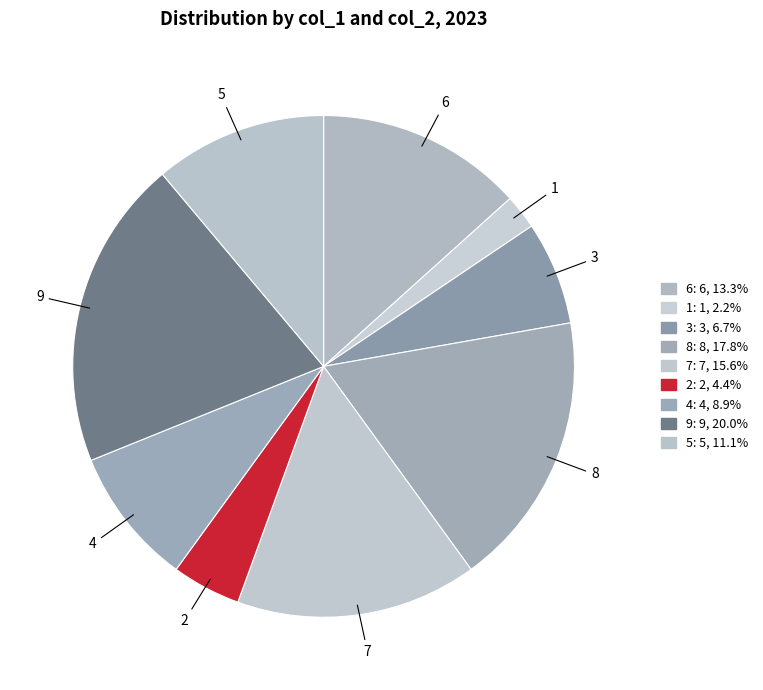

Does 6 account for over 50% of the chart?

No